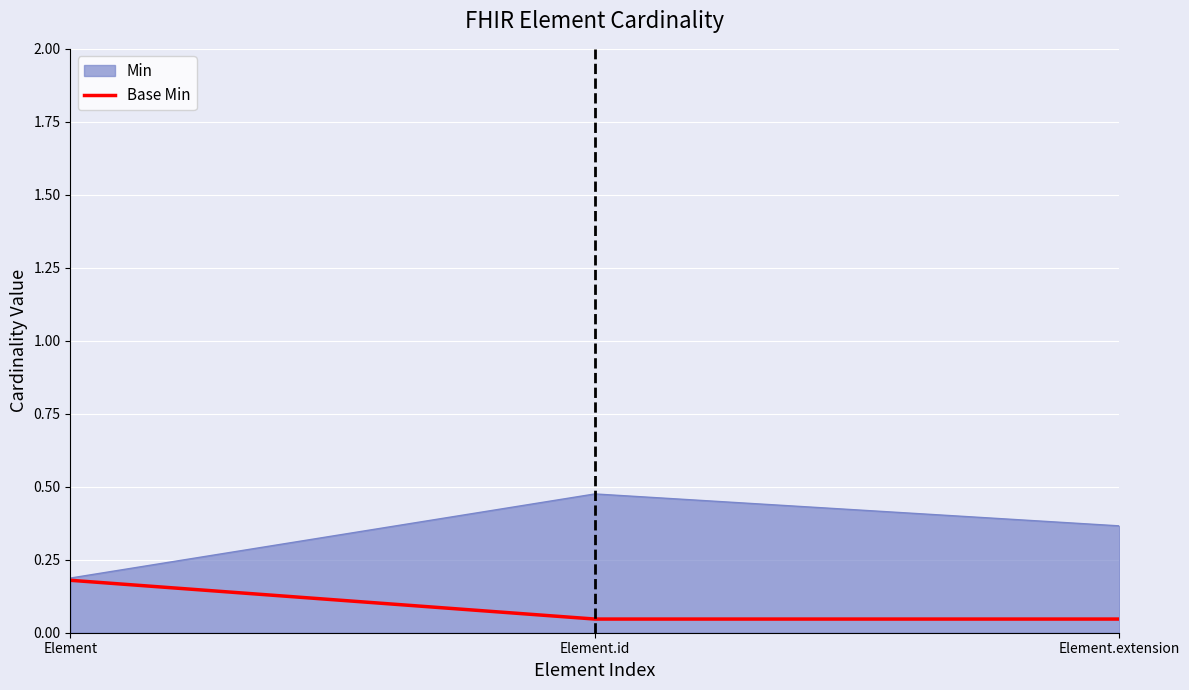

Does the chart display data point markers on the line(s)?

No